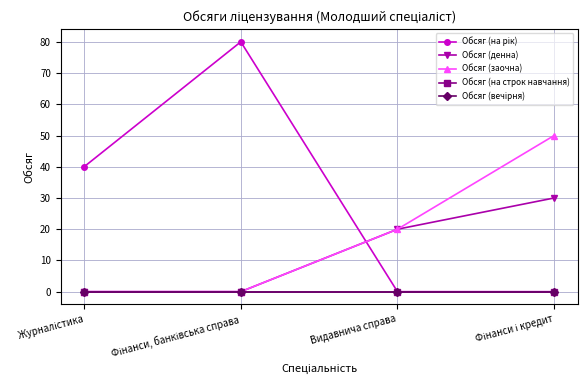

Which series has the largest total across all categories?

Обсяг (на рік)